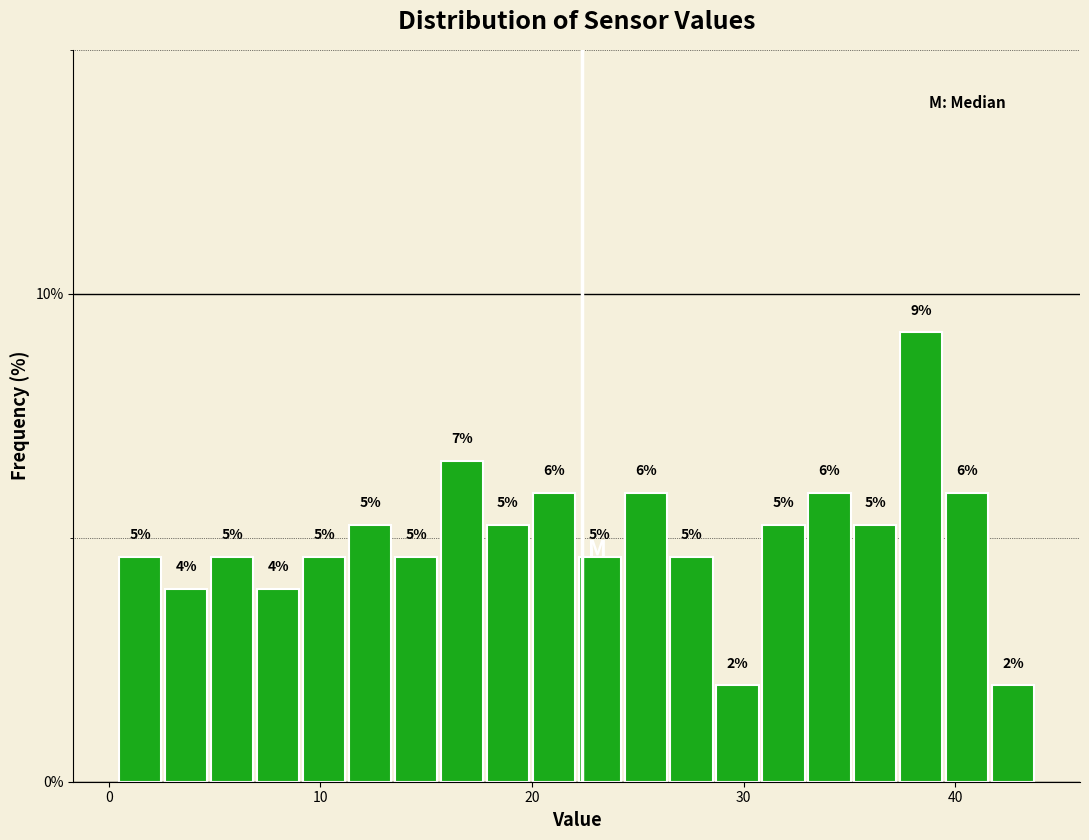

Around what value on the x-axis is the tallest bar? Give the approximate position of its centre, as read against the axis.

38